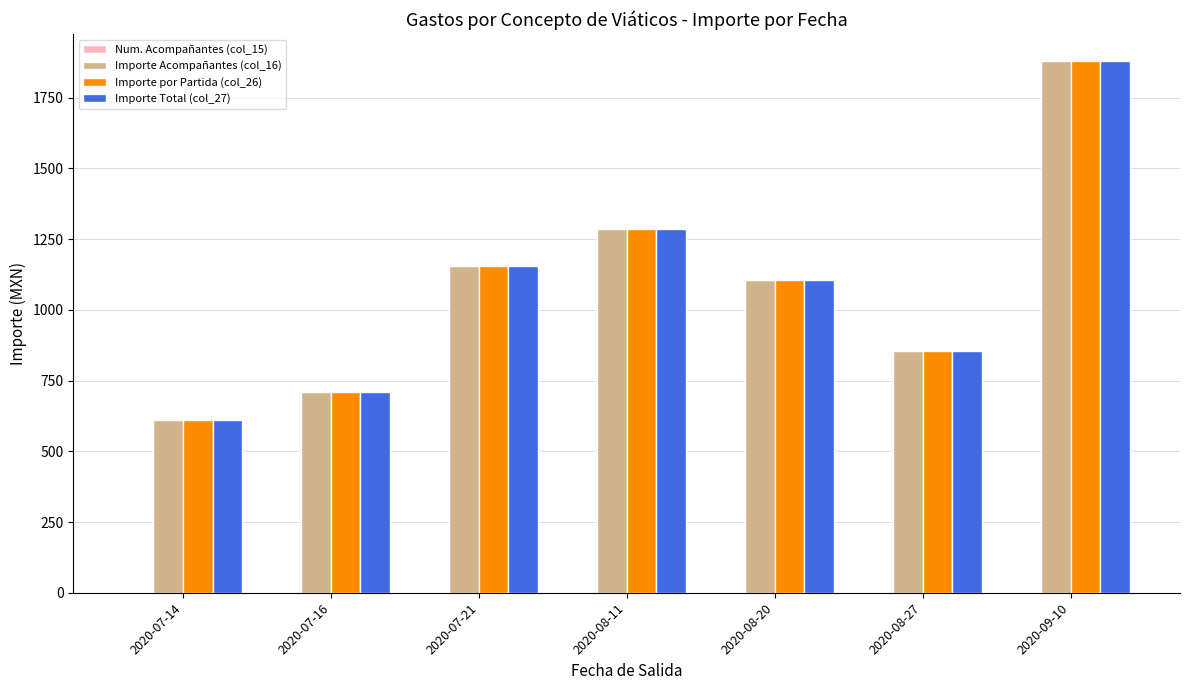

Is the value of Importe Total (col_27) at 2020-08-27 greater than the value of Importe Acompañantes (col_16) at 2020-07-16?

Yes